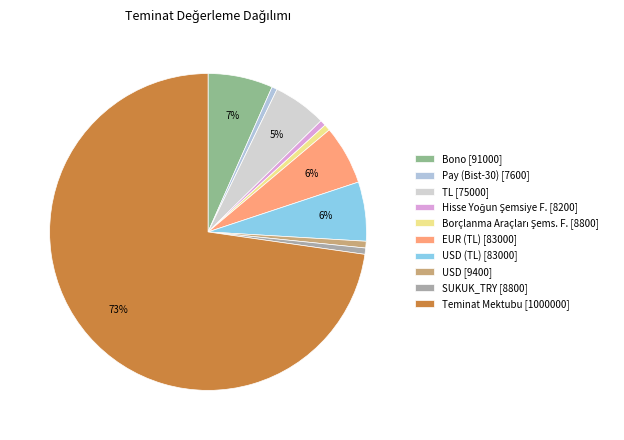

How many segments does this pie chart have?

10